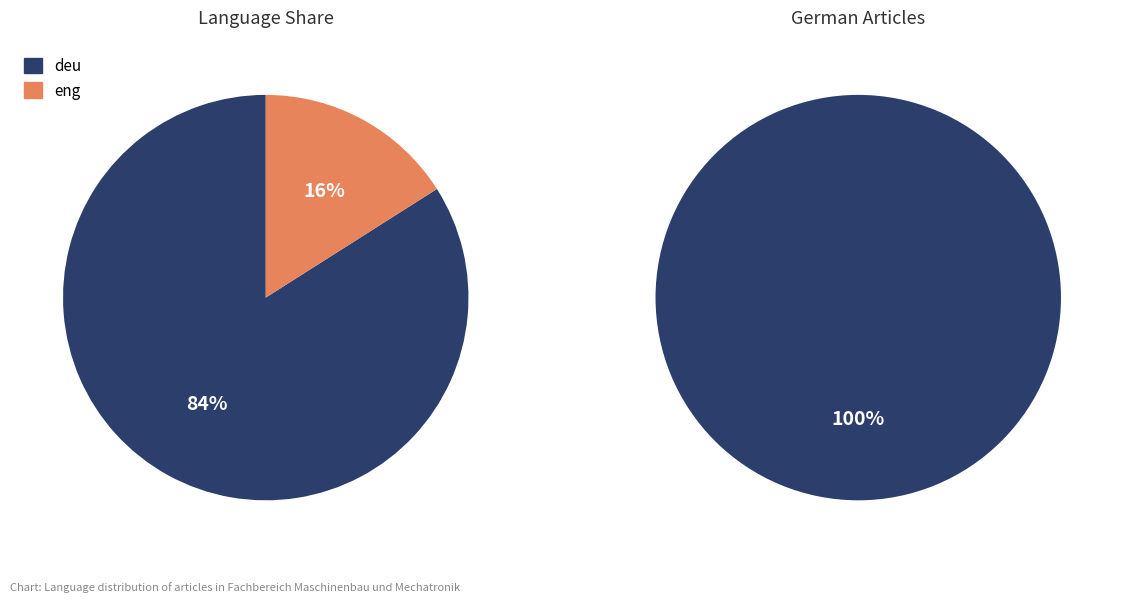

Rank the categories by value from lowest to highest.

eng, deu